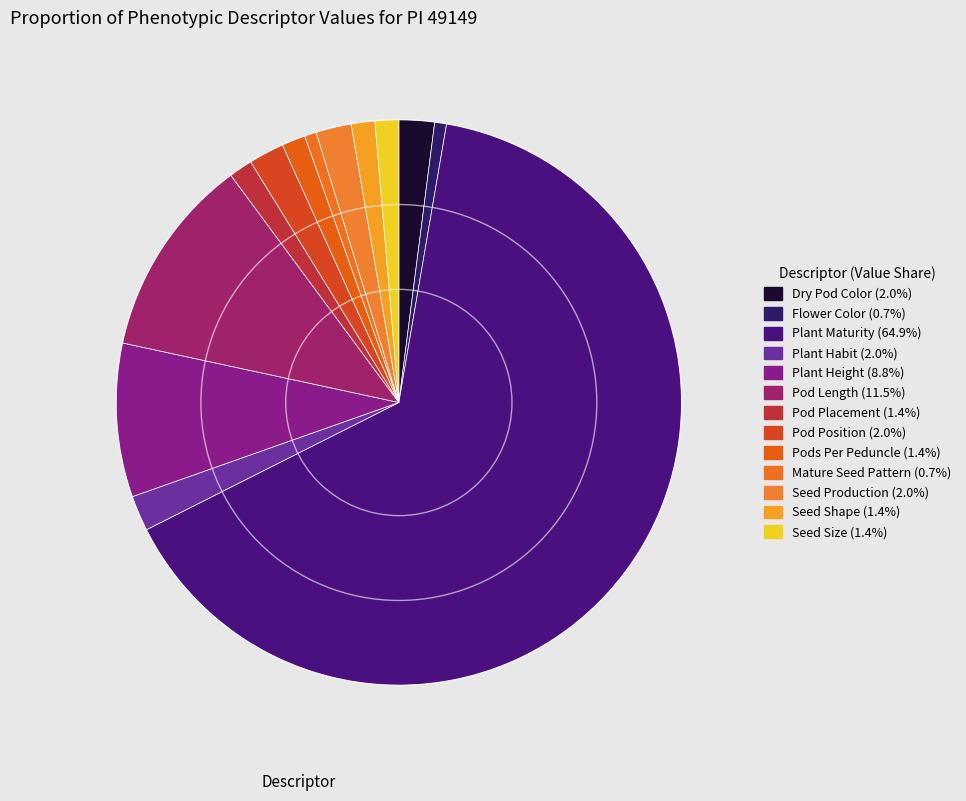

Count the number of slices in the pie.

13